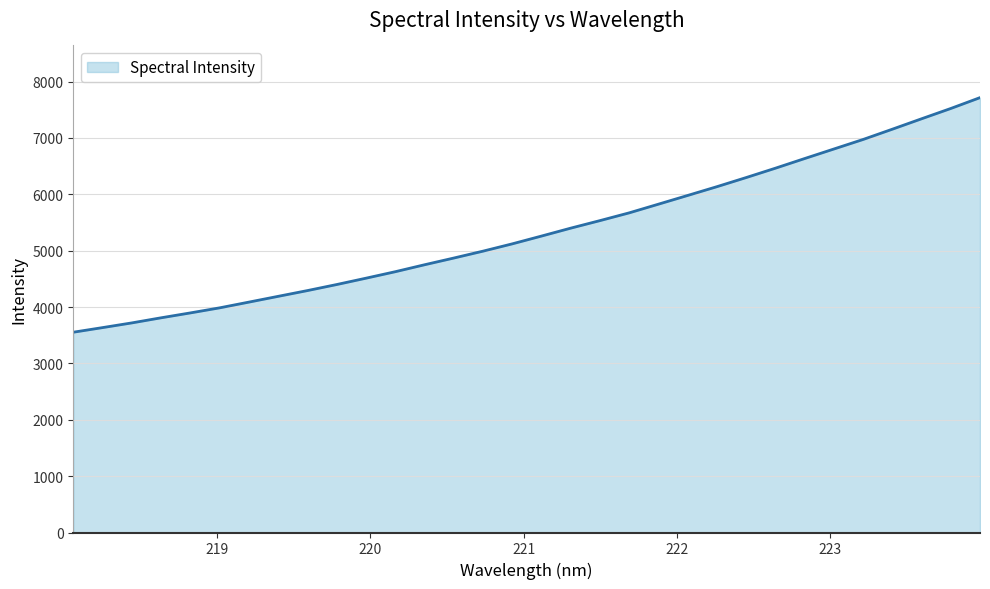

What is the greatest value displayed?

7716.2